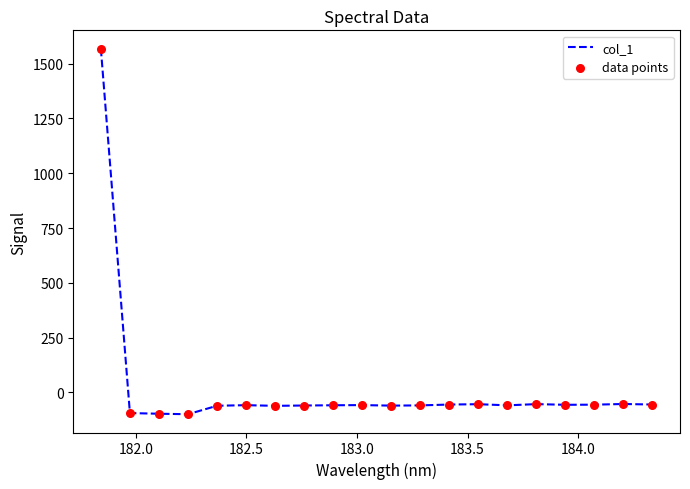

What is the smallest value displayed?

-99.2